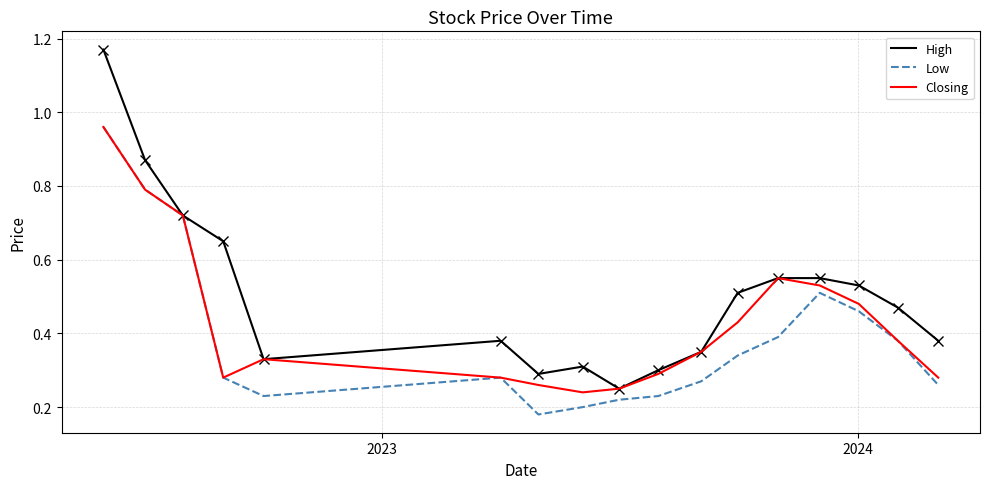

Rank the series by their average value, from lowest to highest.

Low, Closing, High